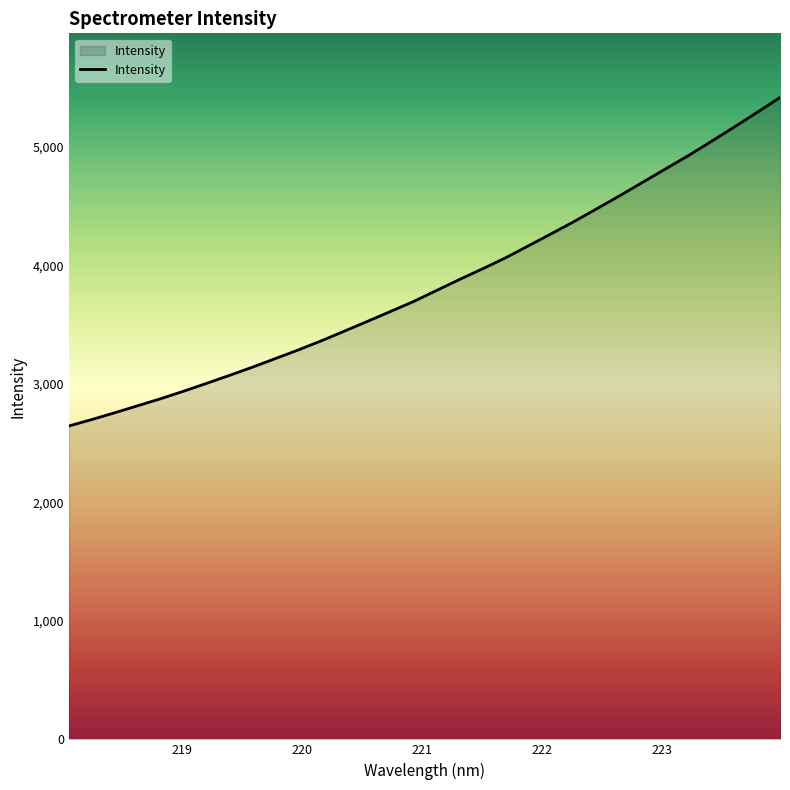

What is the greatest value displayed?

5416.9